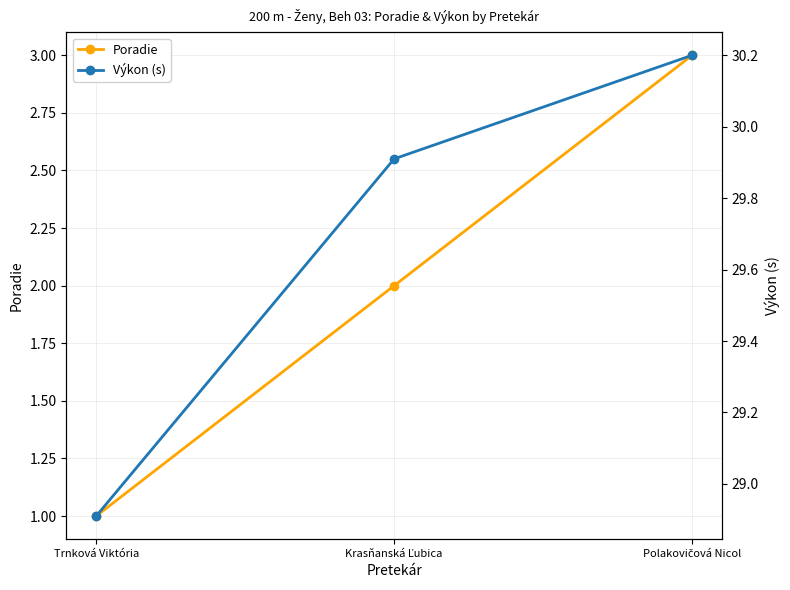

What is the smallest value displayed?

1.0